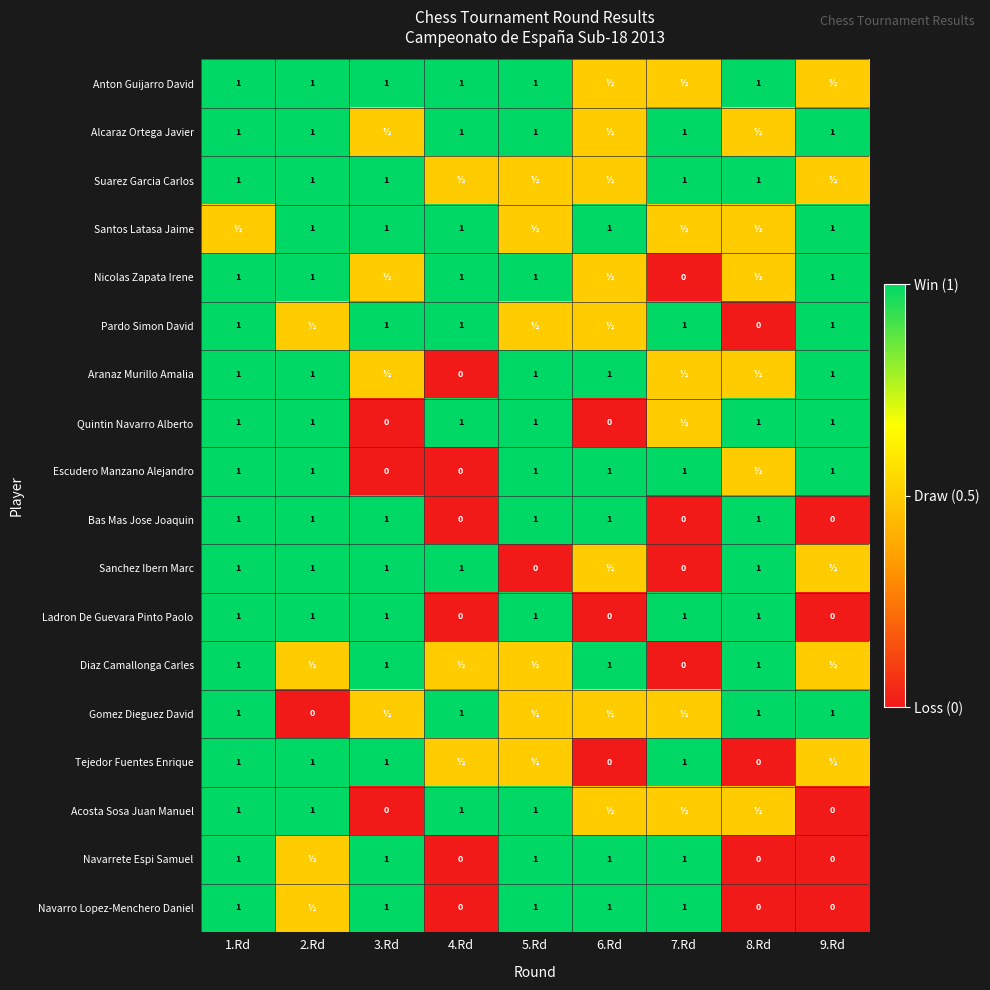

What is the sum of the Pardo Simon David values at 1.Rd and 7.Rd?

2.0